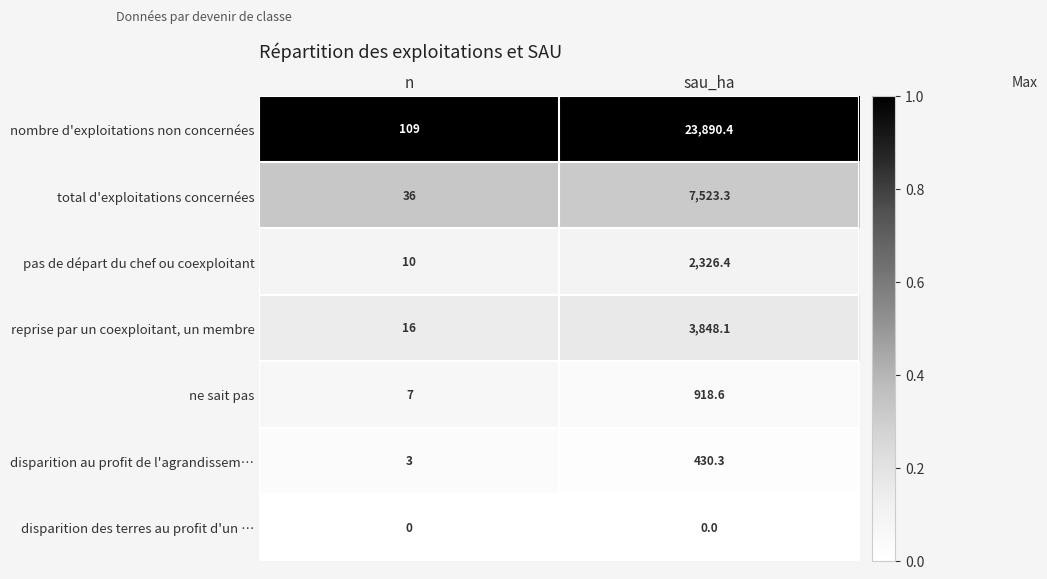

Is it true that disparition des terres au profit d'un … equals 0.0 at sau_ha?

True